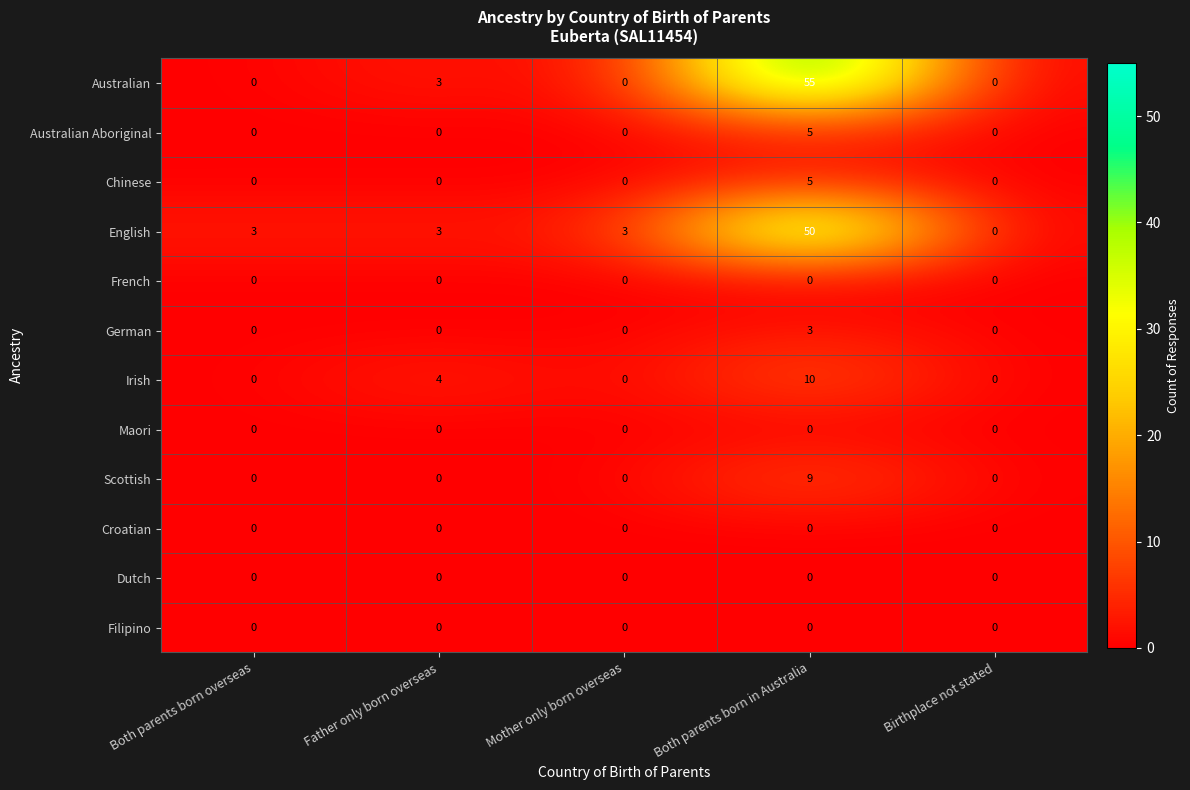

Which category has the lowest value in the English series?

Birthplace not stated